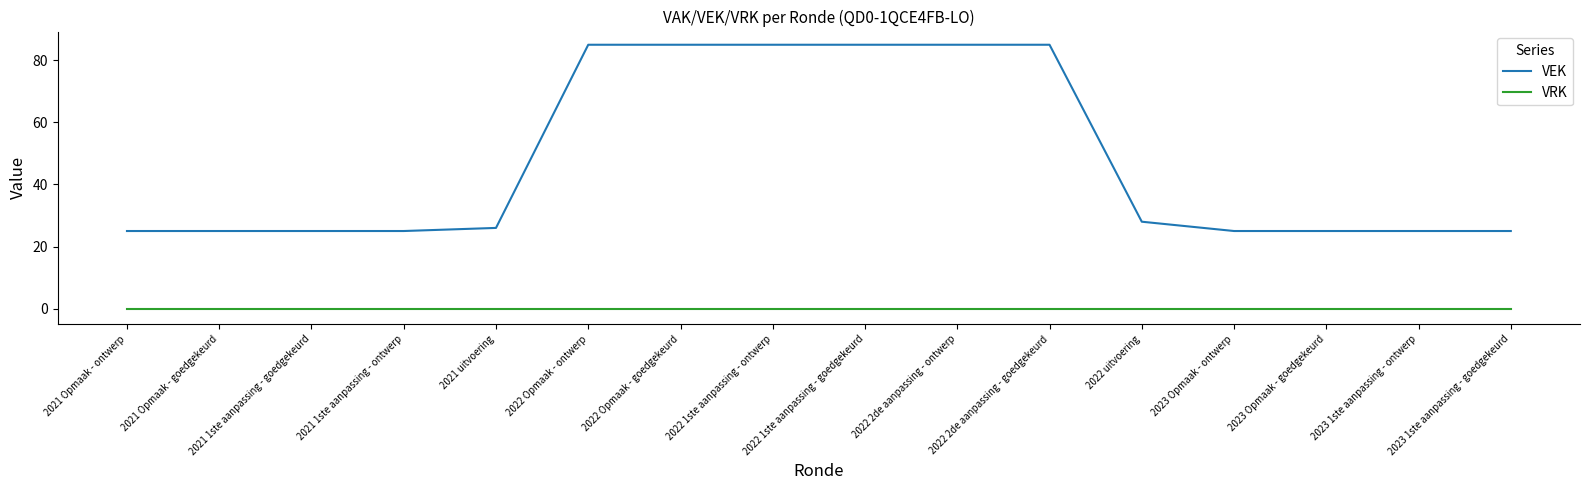

Which series has the widest spread of values?

VEK